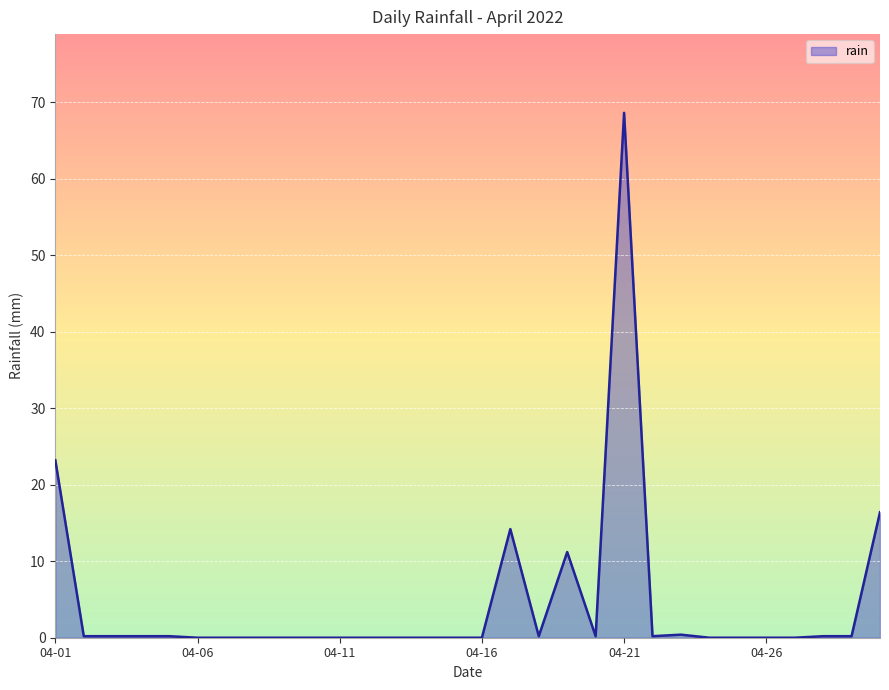

What is the sum of all values?

135.8